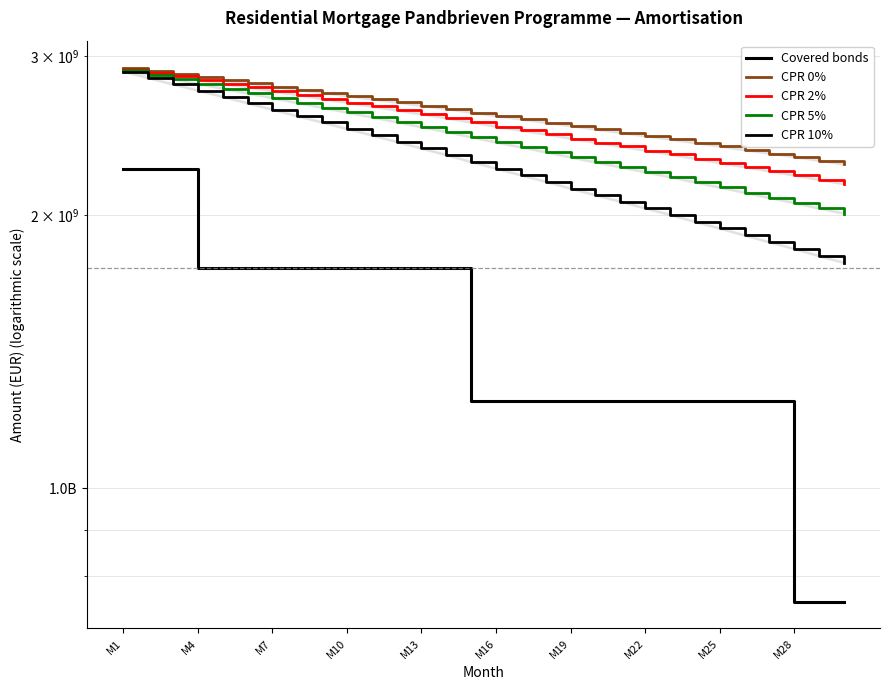

Reading left to right, list all the values displayed in this chart.

Covered bonds: 2250000000.0	2250000000.0	2250000000.0	1750000000.0	1750000000.0	1750000000.0	1750000000.0	1750000000.0	1750000000.0	1750000000.0	1750000000.0	1750000000.0	1750000000.0	1750000000.0	1250000000.0	1250000000.0	1250000000.0	1250000000.0	1250000000.0	1250000000.0	1250000000.0	1250000000.0	1250000000.0	1250000000.0	1250000000.0	1250000000.0	1250000000.0	750000000.0	750000000.0	750000000.0
CPR 0%: 2905681086.7	2883269147.1	2861016605.0	2839619107.8	2818645082.3	2796550728.0	2774235073.0	2752108585.6	2730272995.3	2708484155.9	2686676587.3	2664796639.8	2642459746.0	2620967035.1	2597305352.2	2574632374.7	2553139402.1	2531941674.2	2509949400.9	2488611879.7	2467777514.7	2446572003.4	2426143817.8	2404339748.9	2383164485.8	2361723039.6	2340599082.4	2320371329.3	2298109361.7	2277377446.5
CPR 2%: 2900911681.8	2873654318.4	2846639667.5	2820712146.8	2795128972.2	2768666971.6	2741915428.4	2715433312.5	2689614216.5	2663624473.3	2637841206.6	2611921429.8	2585776457.9	2560394789.2	2532976528.6	2506743753.4	2481601383.0	2456958109.2	2431486151.2	2406726738.1	2382921516.6	2358438287.7	2334907160.0	2309998462.0	2285895818.3	2261487336.5	2237458574.8	2214481333.9	2189515400.5	2166201678.9
CPR 5%: 2893771760.9	2859291178.5	2825208147.0	2792585566.9	2760219788.3	2727358955.6	2694137325.1	2661331092.5	2629754456.2	2597719757.3	2566242637.9	2534564045.0	2503017612.5	2472145090.6	2439452014.4	2408245862.8	2378028180.5	2348618586.9	2318358717.9	2288915237.6	2261068826.3	2232146286.3	2204436131.7	2175372767.0	2147376505.2	2119044207.4	2091197028.3	2064627658.2	2036159590.2	2009520612.6
CPR 10%: 2881909626.4	2835509374.2	2789843056.3	2746324777.5	2702997790.4	2659869989.8	2616341665.1	2573536049.4	2532923628.0	2491470863.0	2451191912.6	2410679573.1	2370916216.6	2331754787.8	2291172671.1	2252591531.6	2214905699.4	2178546432.9	2141369347.5	2105218979.4	2071649883.8	2036487976.7	2002962421.4	1968183504.4	1934889557.6	1901273610.5	1868341135.8	1837041837.5	1804038244.2	1773137744.3